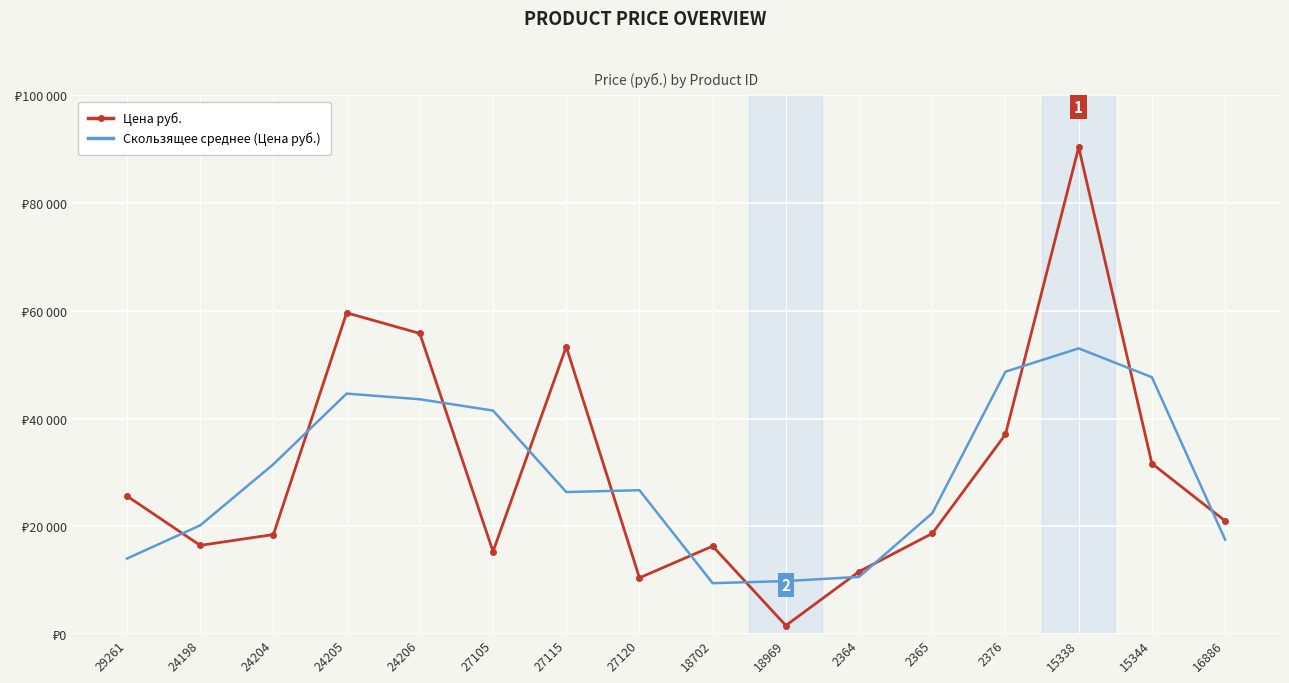

At which label is Цена руб. closest to 45988?

27115